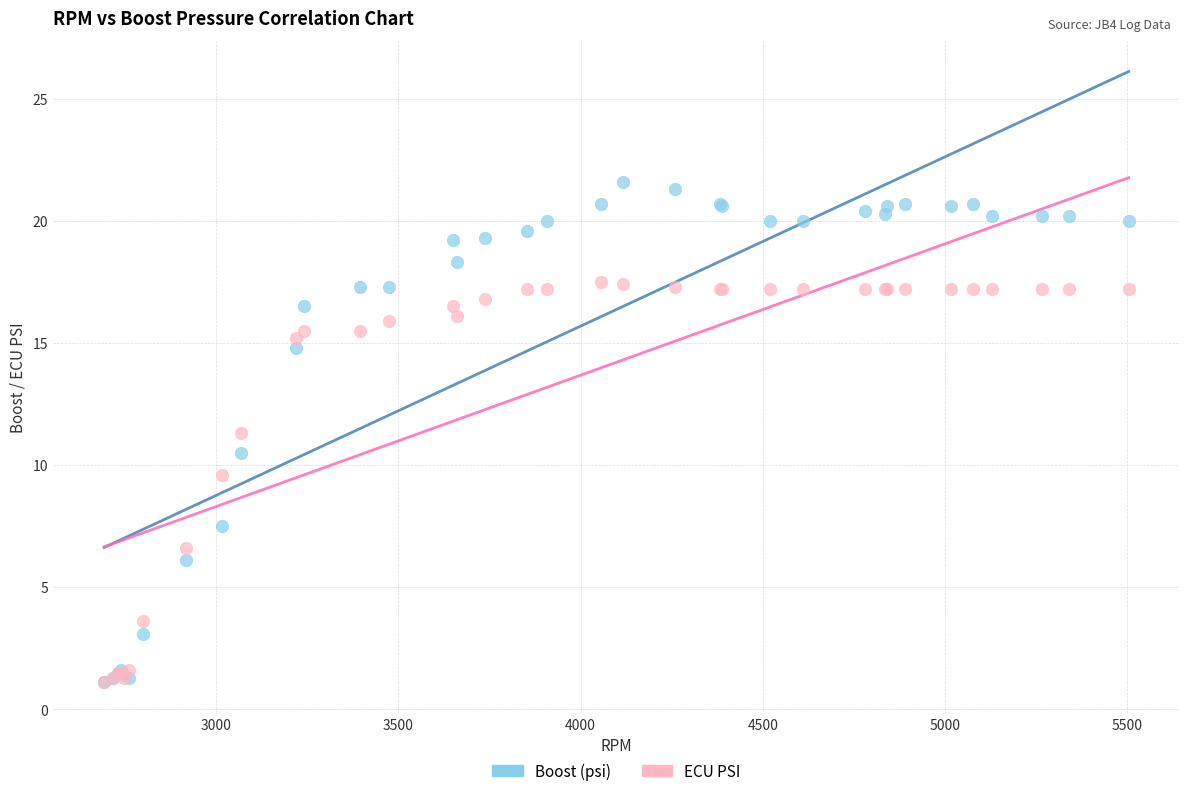

In the ECU PSI series, what Y value is closest to 9?

9.6